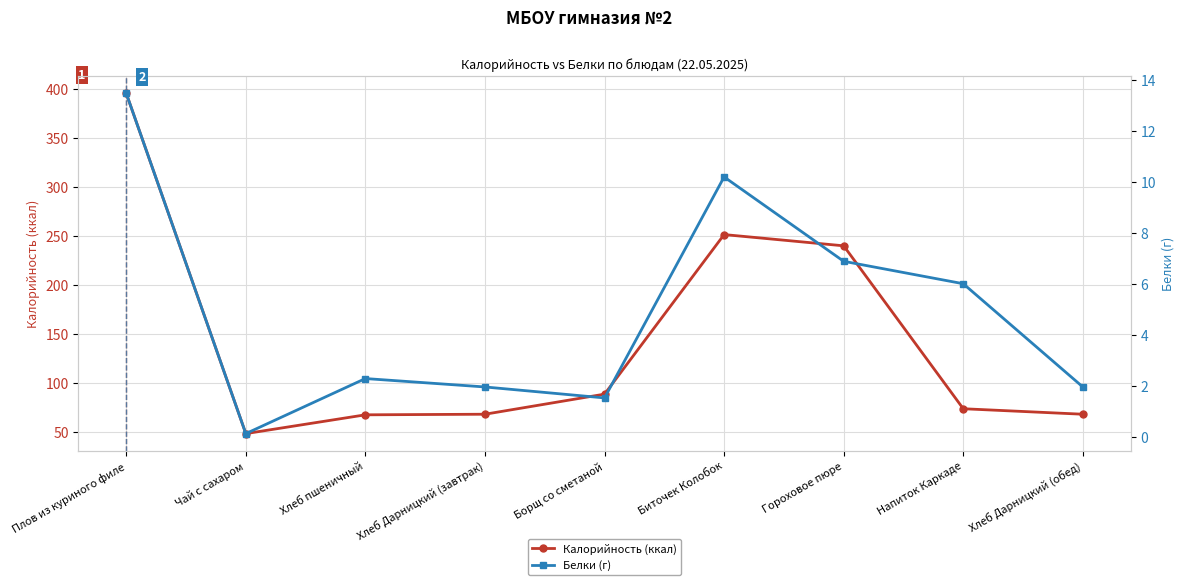

Rank the categories by Белки (г) value from highest to lowest.

Плов из куриного филе, Биточек Колобок, Гороховое пюре, Напиток Каркаде, Хлеб пшеничный, Хлеб Дарницкий (завтрак), Хлеб Дарницкий (обед), Борщ со сметаной, Чай с сахаром